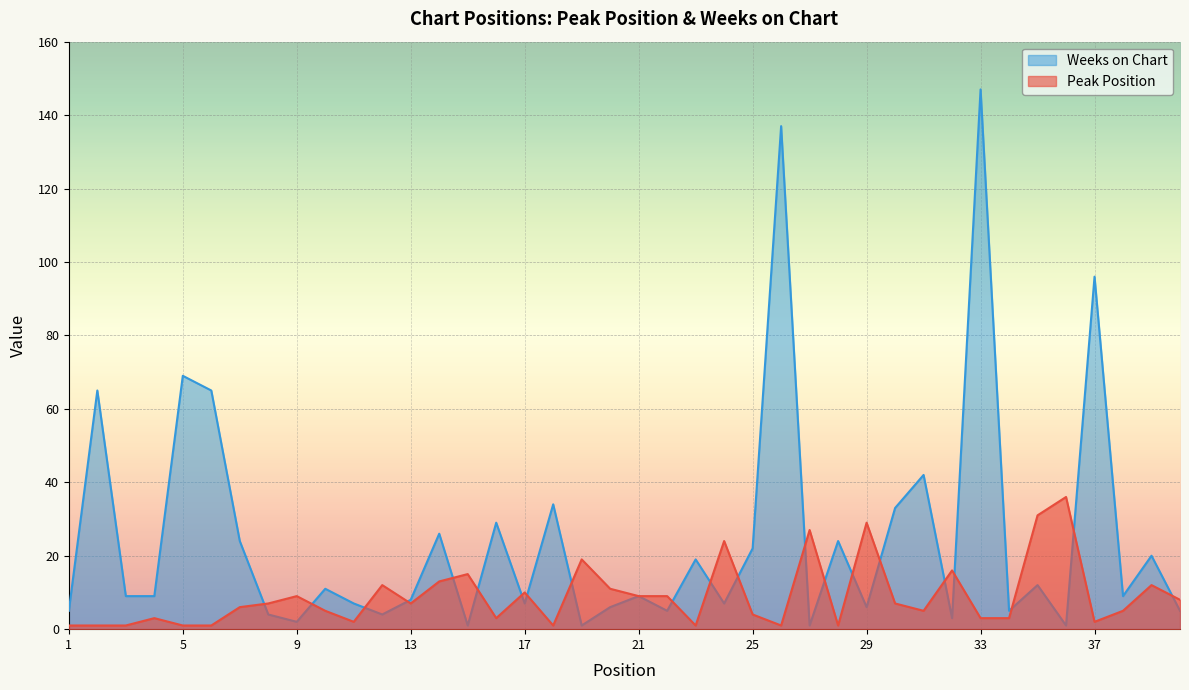

At which label is Peak Position closest to 18?

19